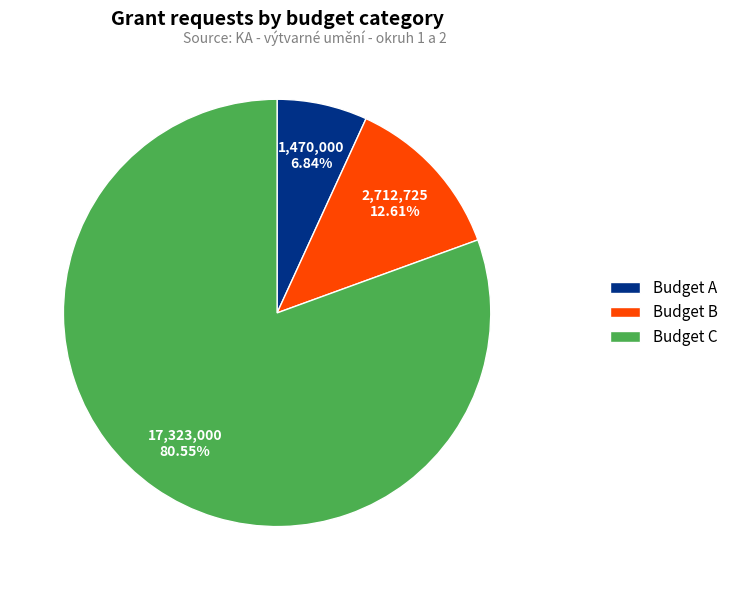

Between Budget B and Budget C, which is larger?

Budget C